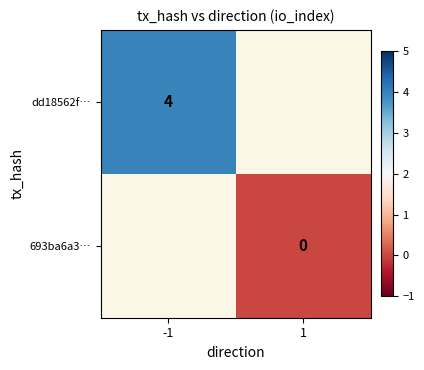

True or false: dd18562f… has a value of 4 at -1.

True